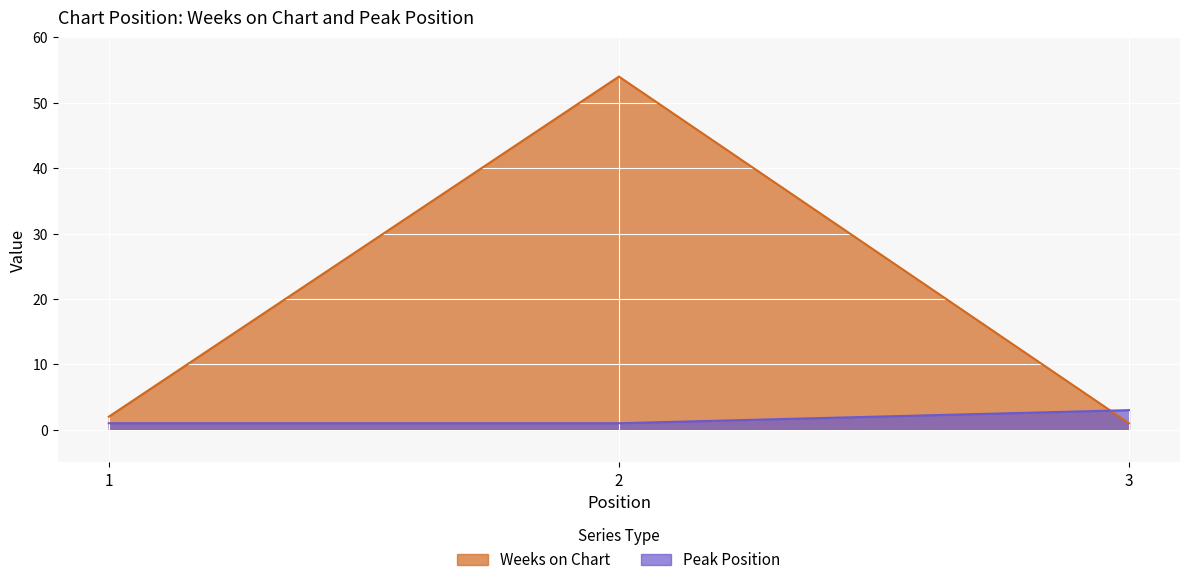

Which series changed the most between 1 and 3?

Peak Position